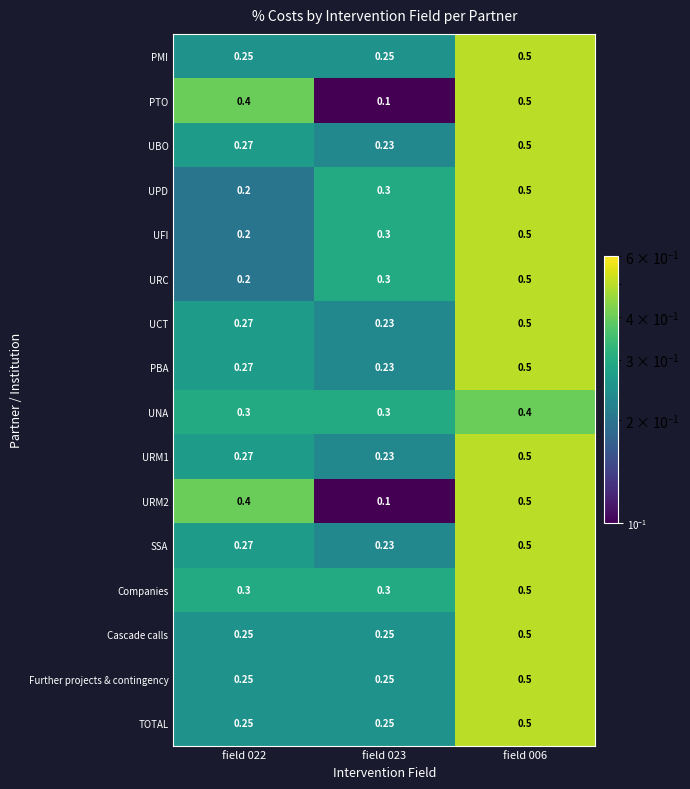

Is the value of TOTAL at field 023 greater than the value of URM1 at field 023?

Yes